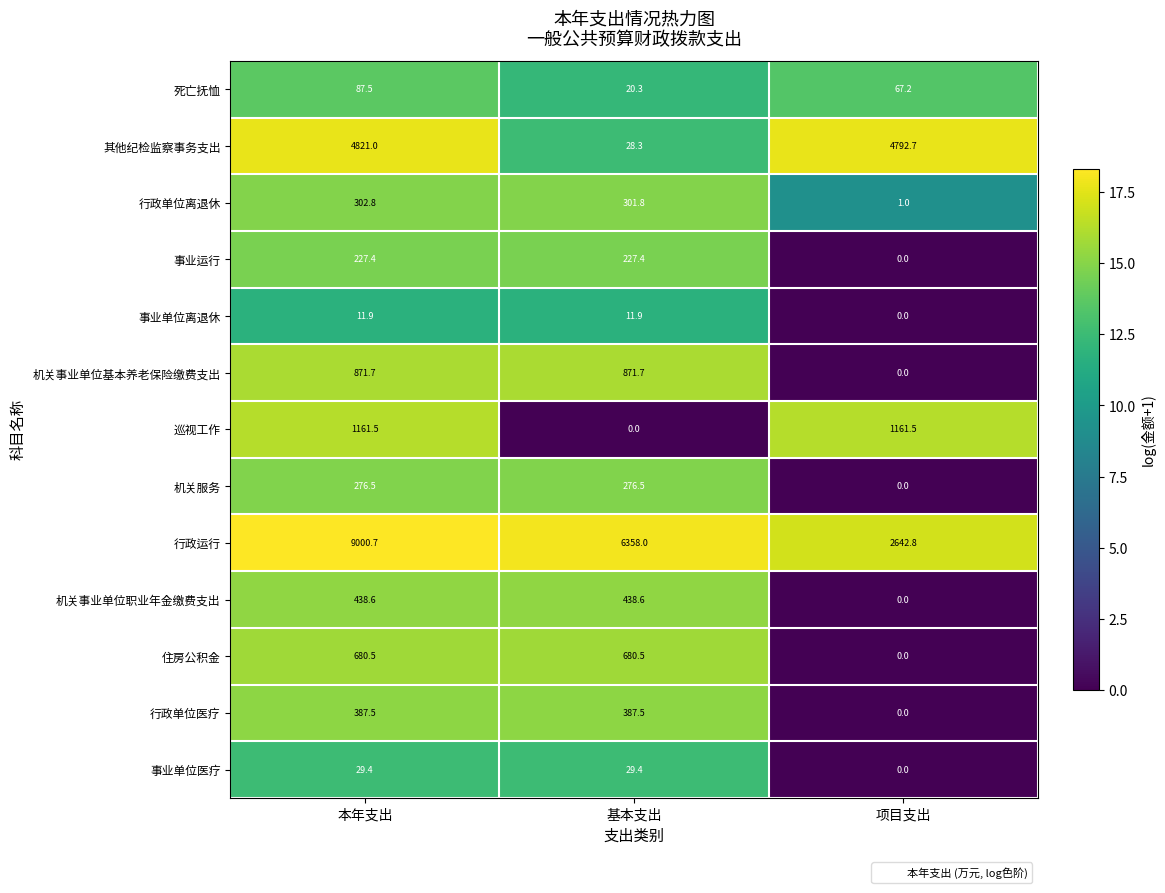

Where does the 巡视工作 series first go above 1161?

本年支出